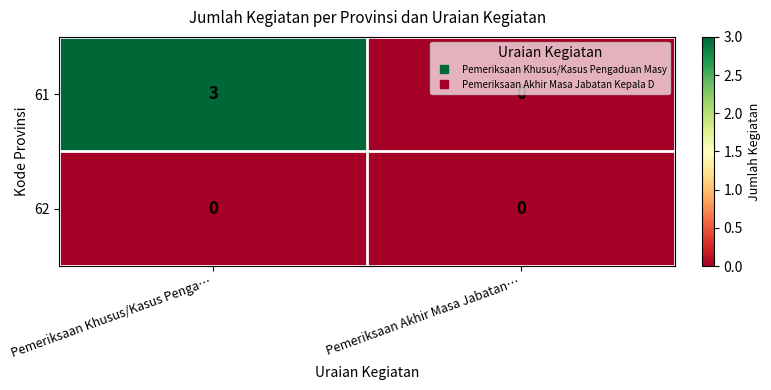

At Pemeriksaan Khusus/Kasus Penga…, list the series in order from smallest to largest.

62, 61